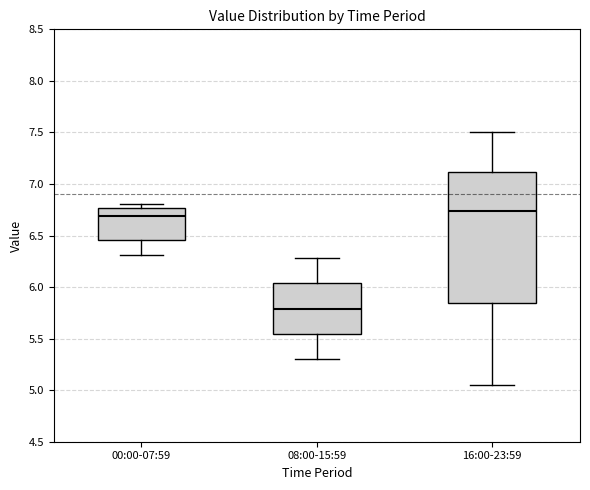

Reading left to right, read every box against the y-axis: the position of its median line, the range the box covers, and the ends of its whiskers. The values are not printed on the chart, so give them approximately, as read against the axis.

00:00-07:59: median 6.70, box 6.45 to 6.75, whiskers 6.30 to 6.80
08:00-15:59: median 5.80, box 5.55 to 6.05, whiskers 5.30 to 6.30
16:00-23:59: median 6.75, box 5.85 to 7.10, whiskers 5.05 to 7.50